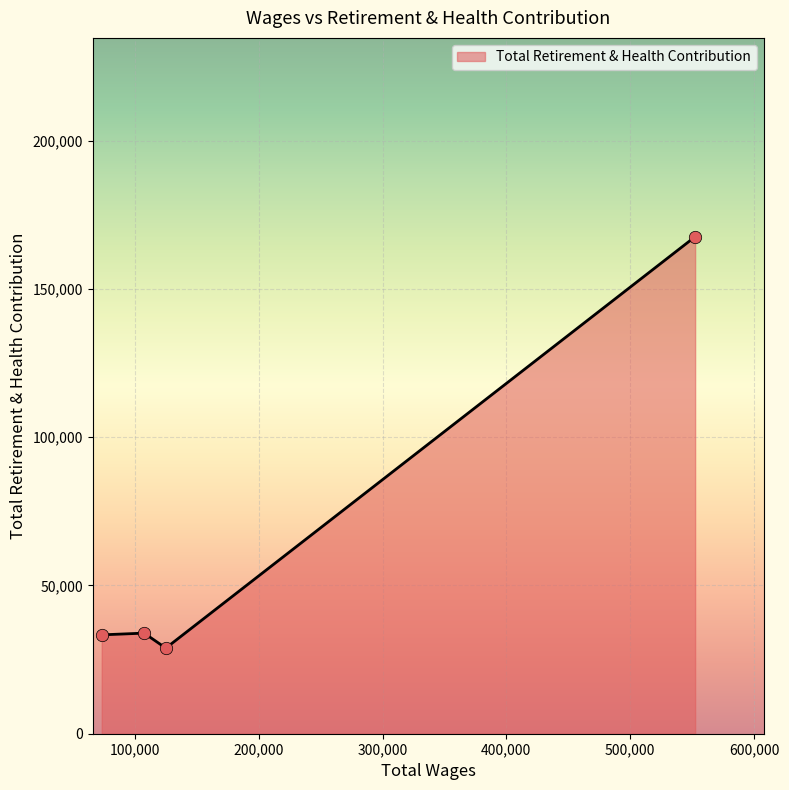

What is the average value?

65923